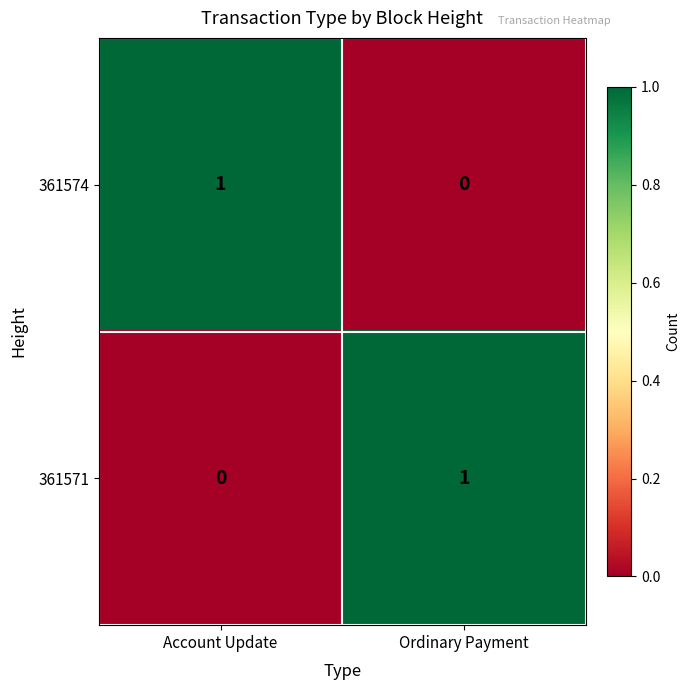

How many distinct data groups are displayed?

2